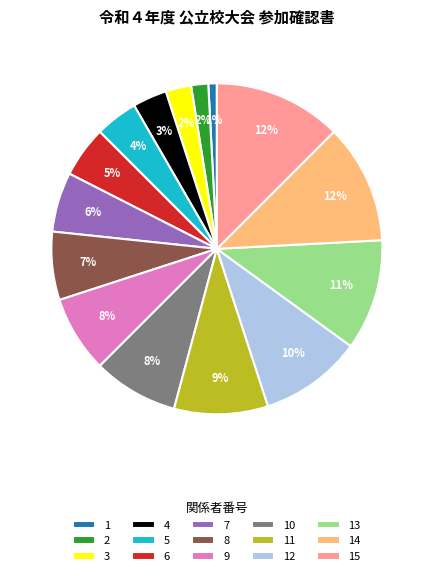

What is the smallest slice in the pie chart?

1